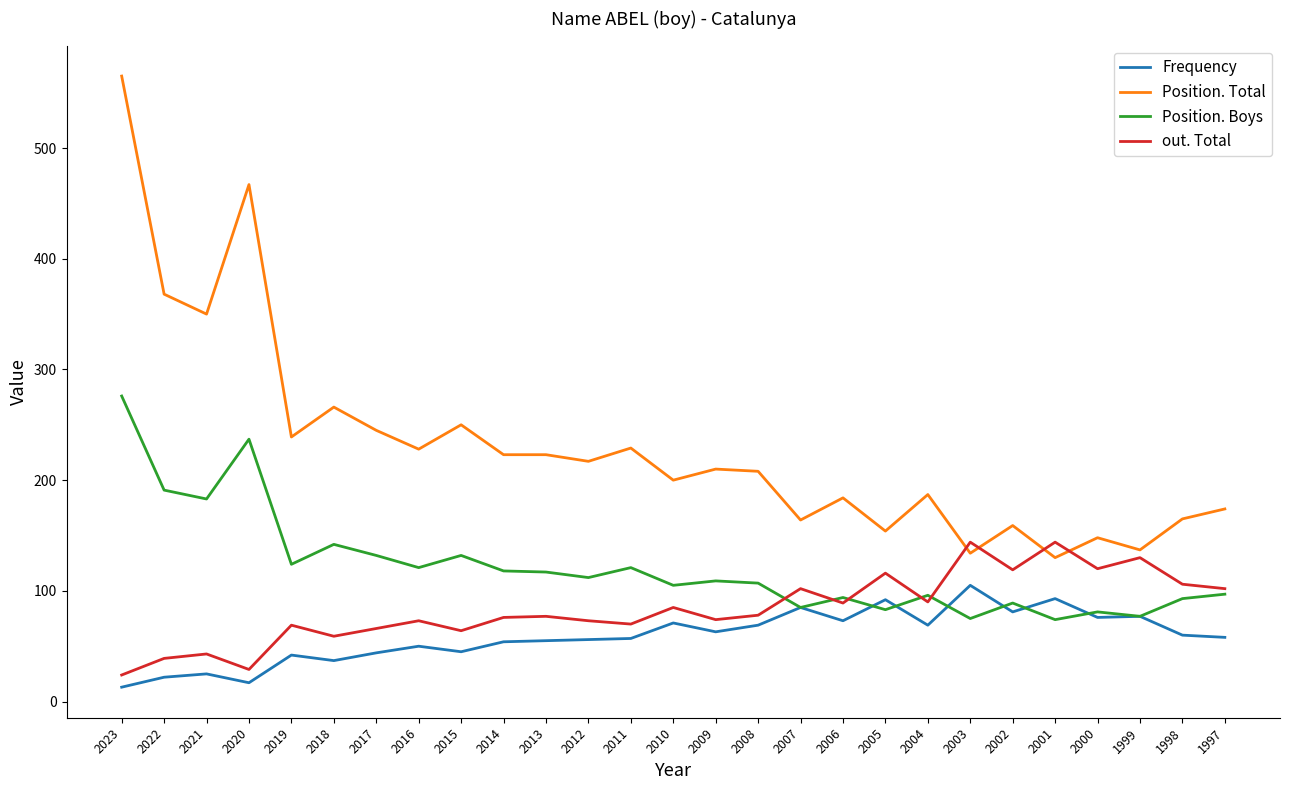

Between 2010 and 2006, which series saw the biggest shift?

Position. Total